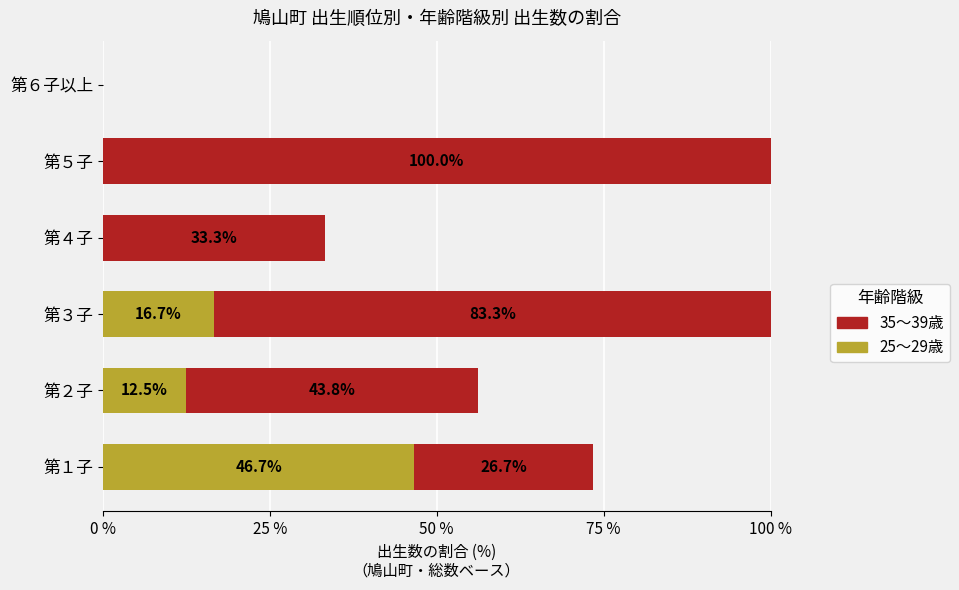

At which label is 25～29歳 closest to 23?

第３子